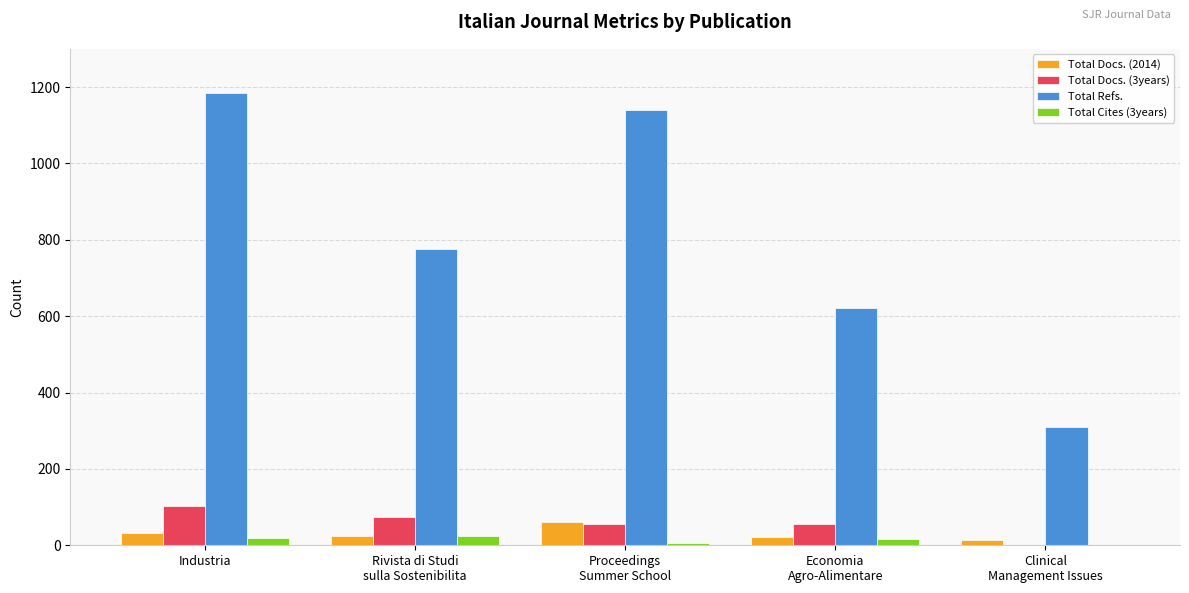

At which label does Total Refs. reach its peak?

Industria